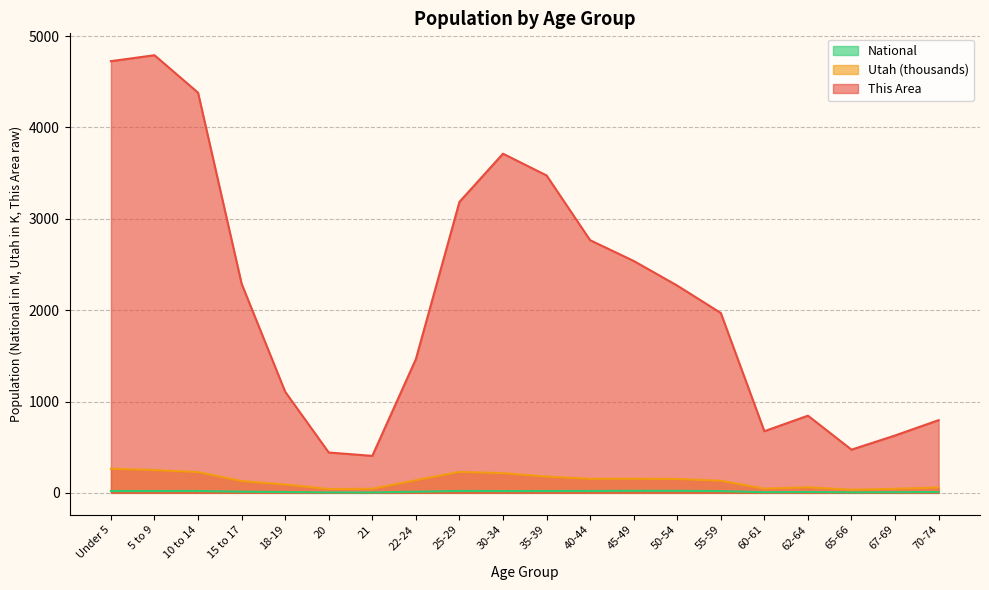

What is the smallest value displayed?

4.4